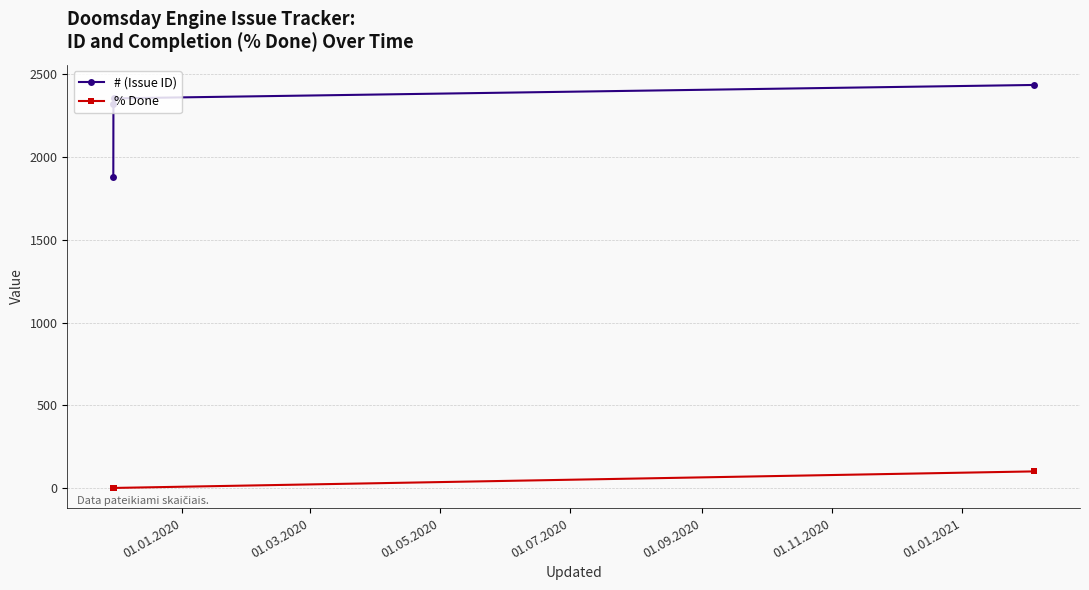

Reading left to right, transcribe all the data shown in this chart.

# (Issue ID): 1877	2323	2355	2436
% Done: 0	0	0	100